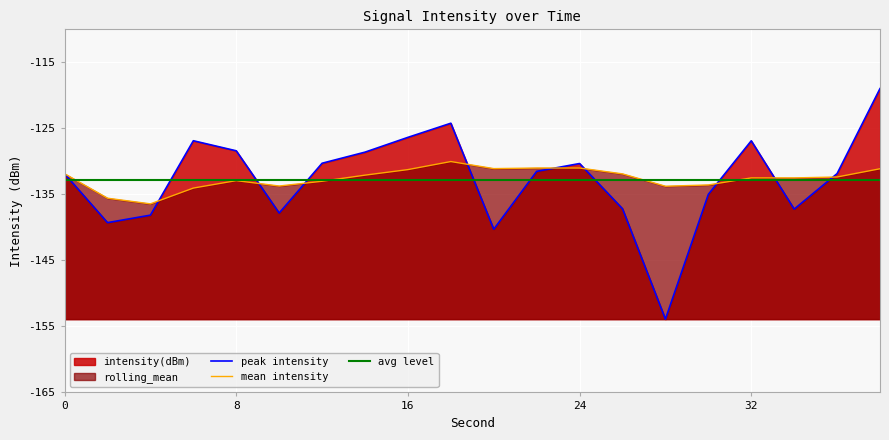

Which series has the largest total across all categories?

rolling_mean